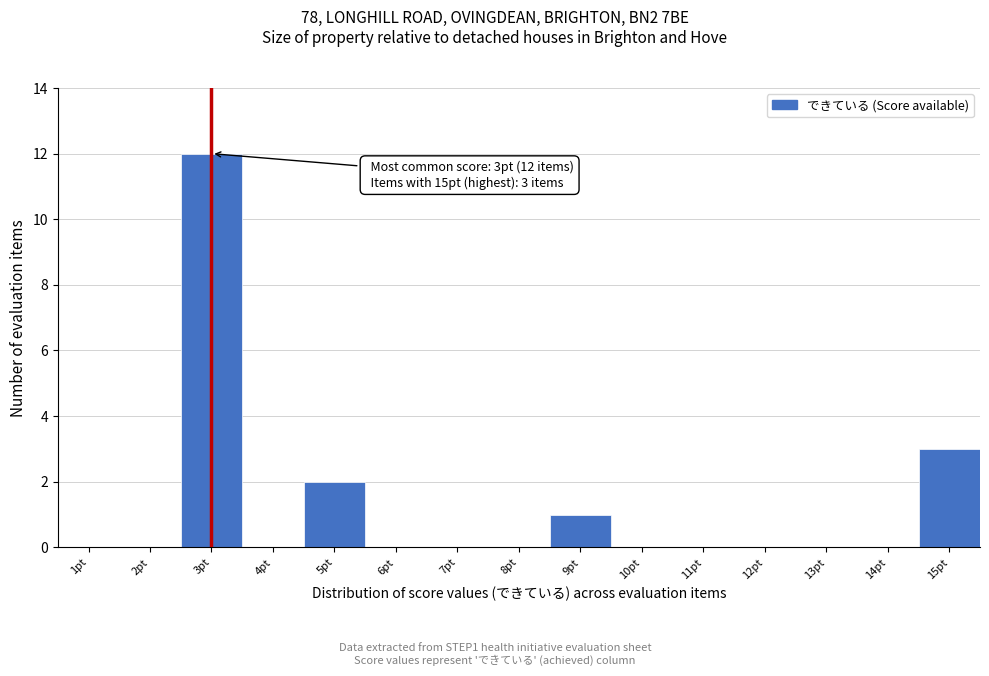

Reading left to right, extract all data points from this chart.

1pt=0	2pt=0	3pt=12	4pt=0	5pt=2	6pt=0	7pt=0	8pt=0	9pt=1	10pt=0	11pt=0	12pt=0	13pt=0	14pt=0	15pt=3